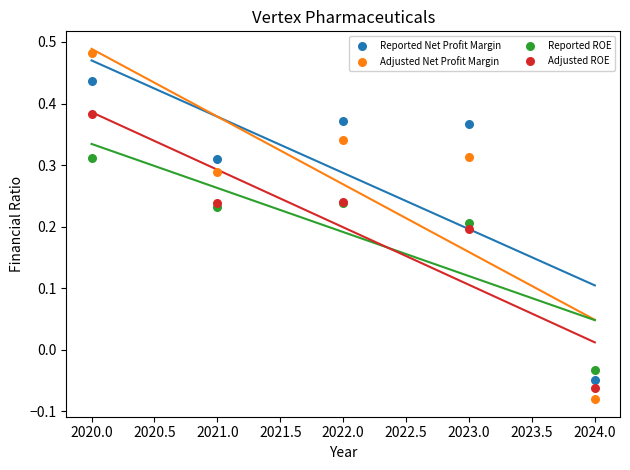

What are all the series names shown in the legend?

Reported Net Profit Margin, Adjusted Net Profit Margin, Reported ROE, Adjusted ROE